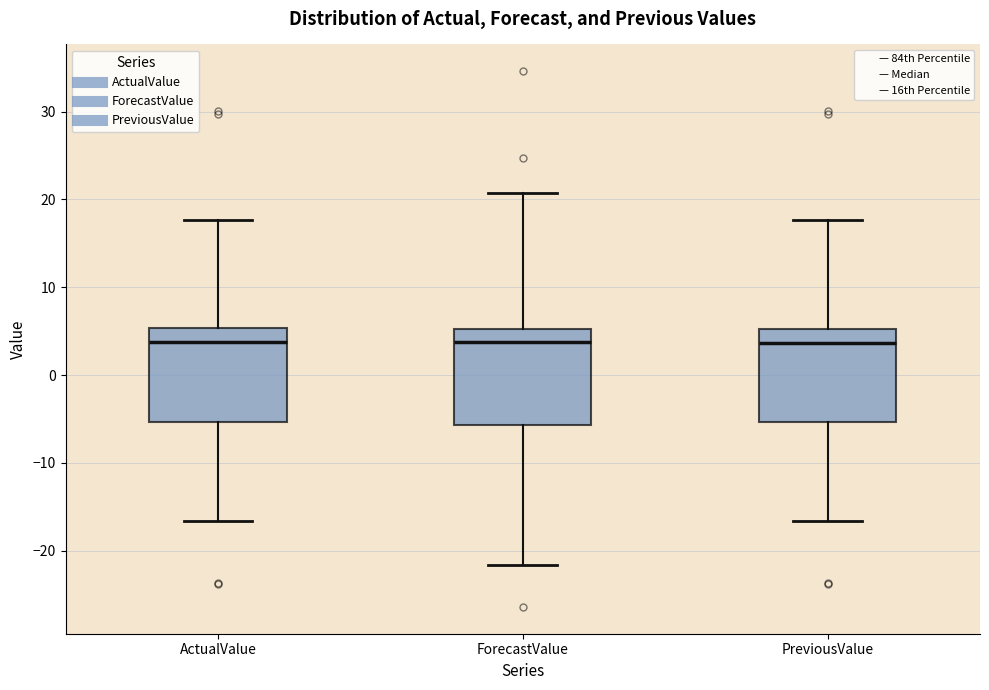

Reading left to right, transcribe this box plot: for each box, give where its median line is, the range the box spans, and where its two whiskers end, as read against the y-axis. The values are not printed on the chart, so give them approximately, as read against the axis.

ActualValue: median 4, box -5 to 5, whiskers -17 to 18
ForecastValue: median 4, box -6 to 5, whiskers -22 to 21
PreviousValue: median 4, box -5 to 5, whiskers -17 to 18